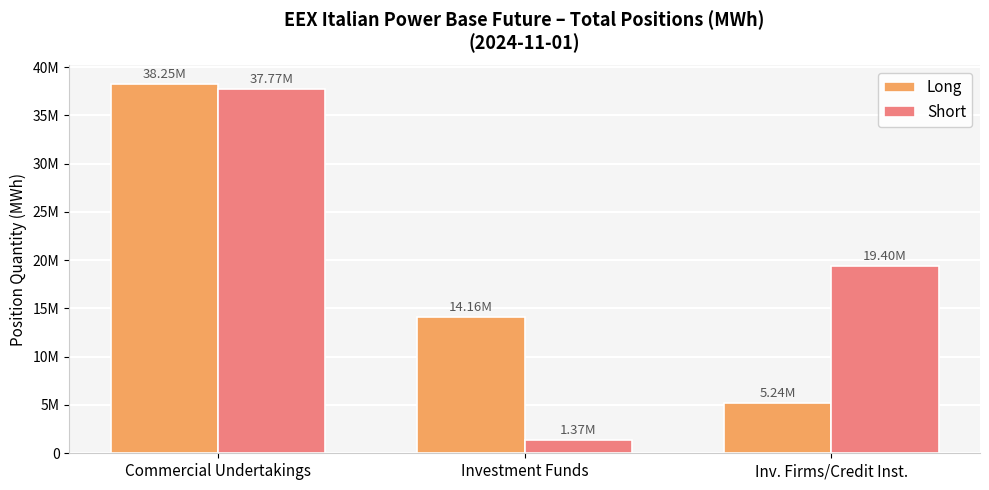

Which series changed the most between Commercial Undertakings and Inv. Firms/Credit Inst.?

Long